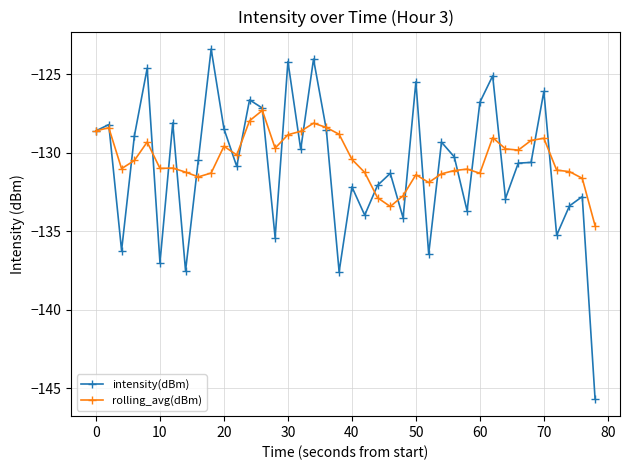

Which series has the widest spread of values?

intensity(dBm)